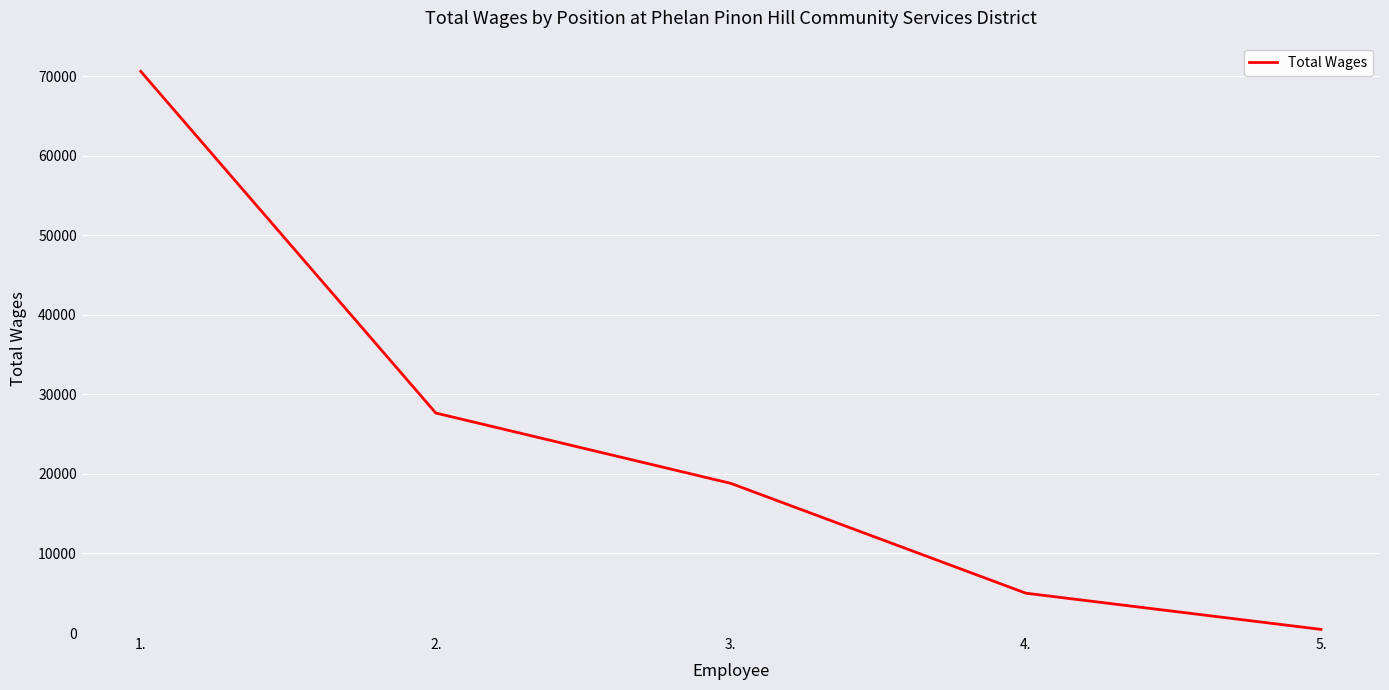

What is the minimum value shown in the chart?

457